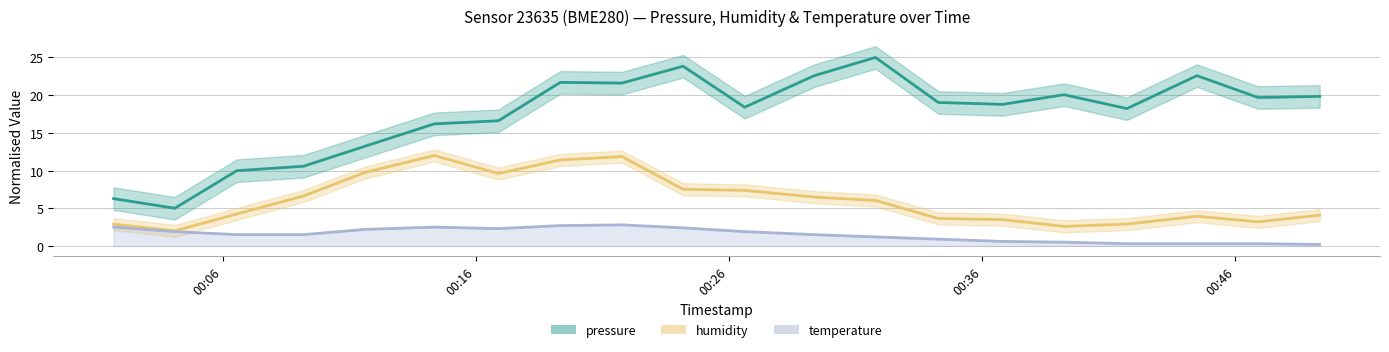

Between 2023-02-10T00:34:16 and 2023-02-10T00:36:48, which is larger?

2023-02-10T00:34:16